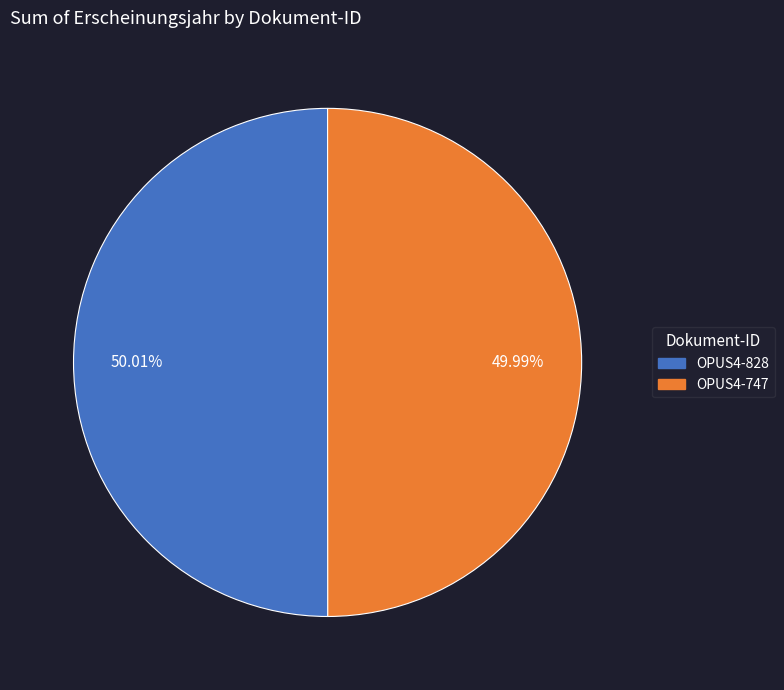

Approximately how many times larger is the value at OPUS4-747 compared to OPUS4-828?

1.0